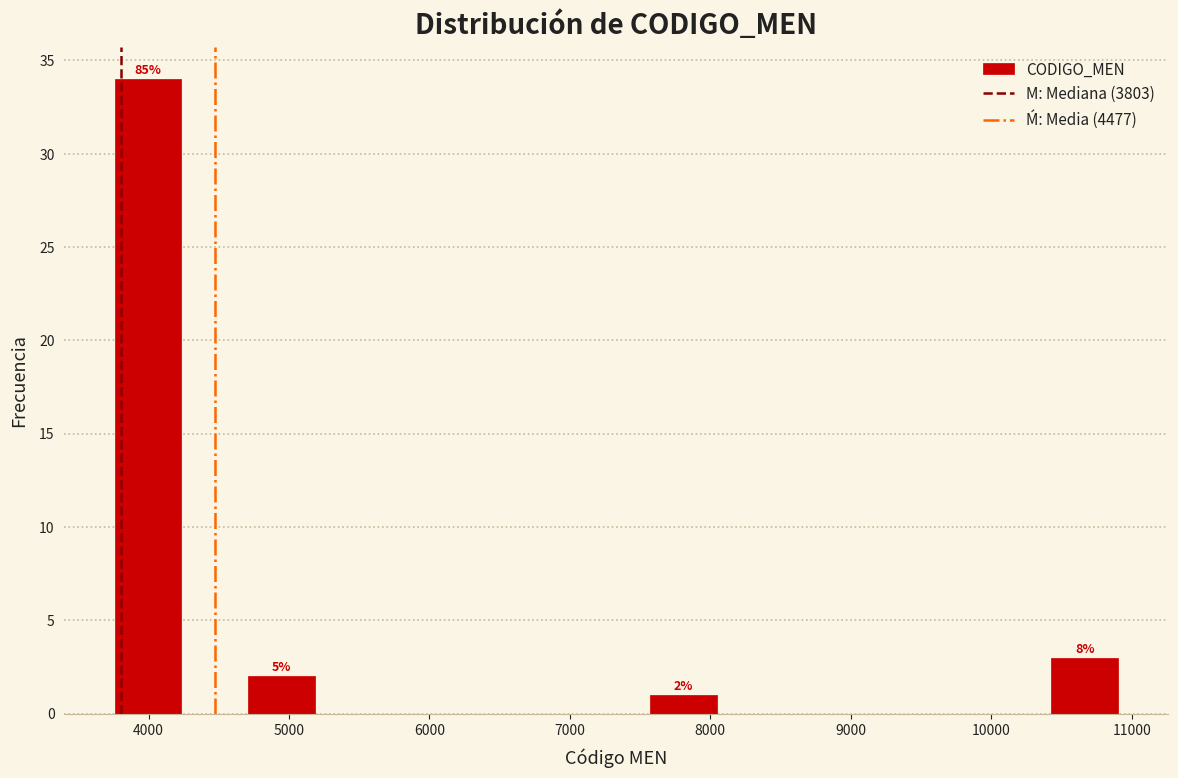

Which range on the x-axis has the tallest bar?

3800 to 4200